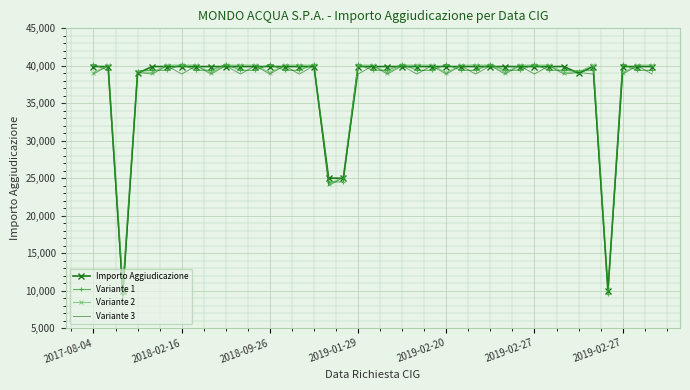

What is the lowest value of the Variante 1 series?

9500